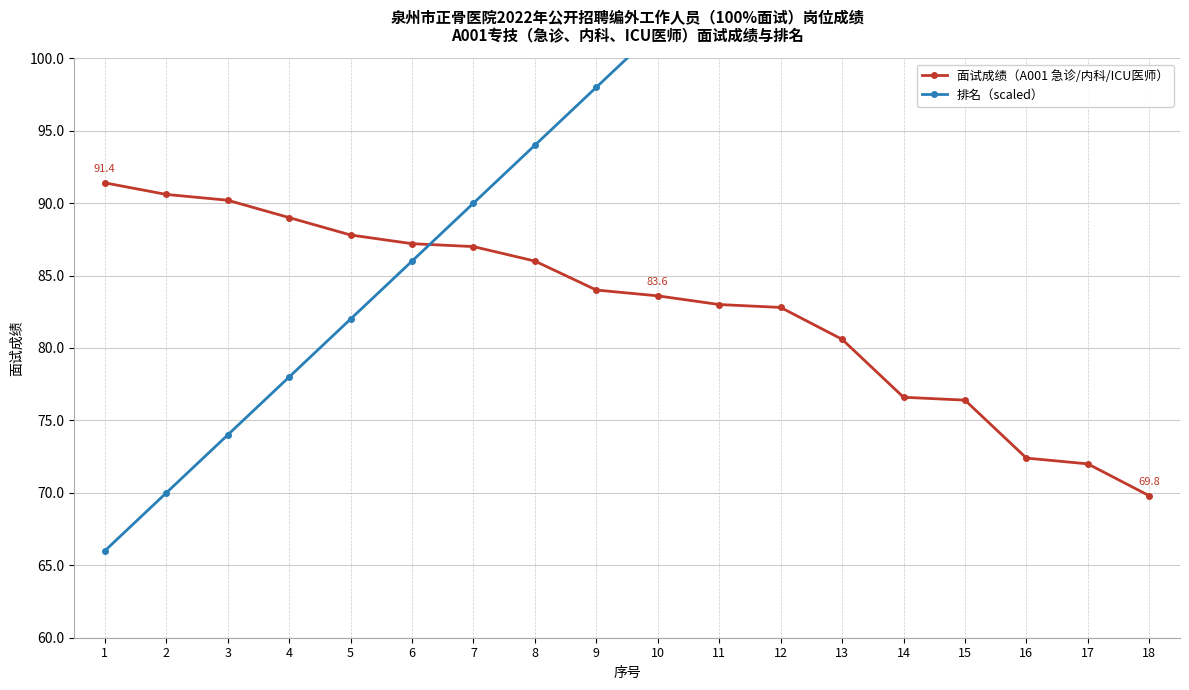

Is it true that 面试成绩（A001 急诊/内科/ICU医师） equals 90.6 at 2?

True